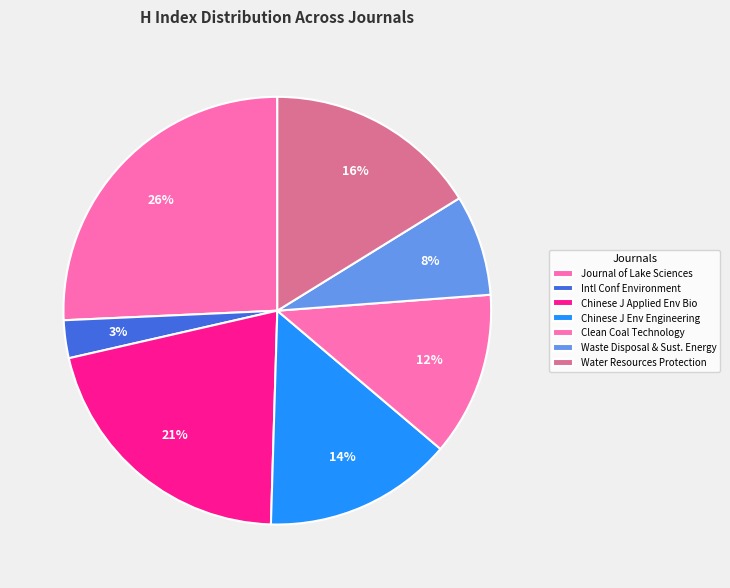

How many slices are in this pie chart?

7